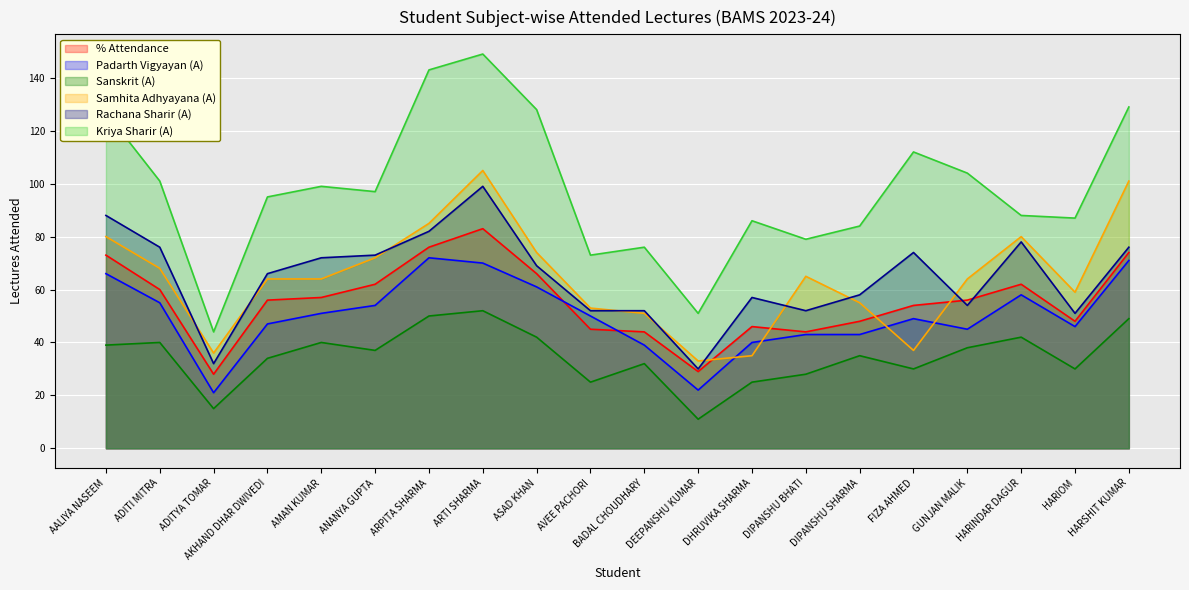

Is it true that Padarth Vigyayan (A) equals 25 at BADAL CHOUDHARY?

False